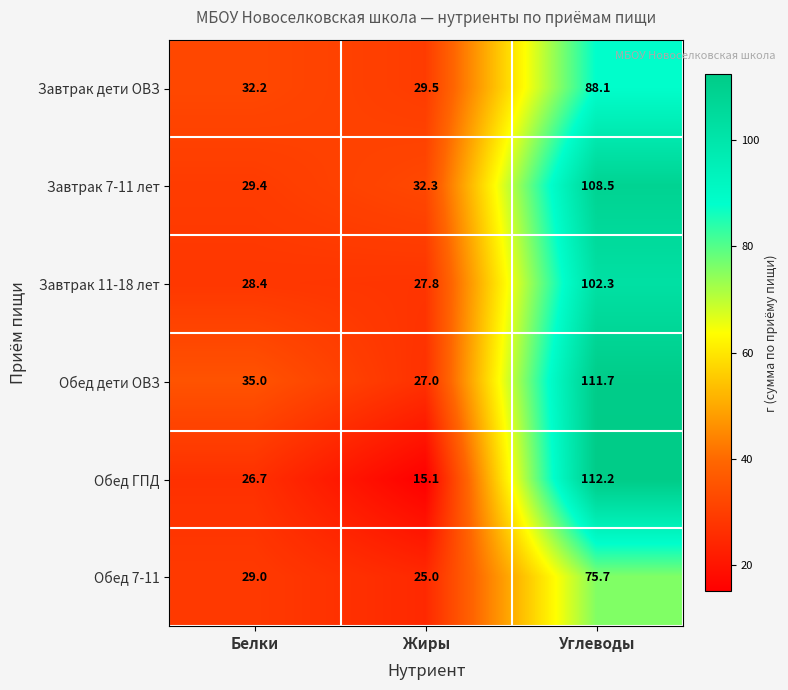

Where is Завтрак 11-18 лет nearest to the value 65?

Белки